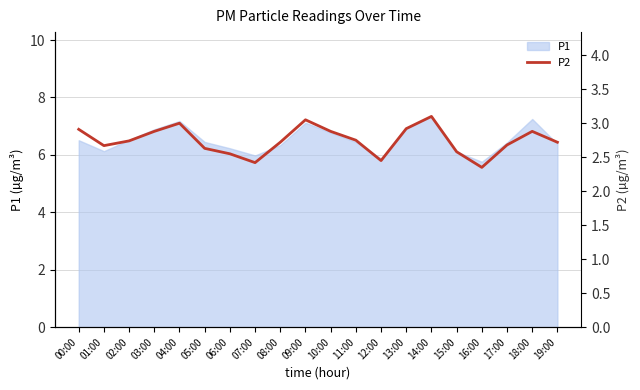

True or false: P1 has a value of 8.1 at 16:00.

False